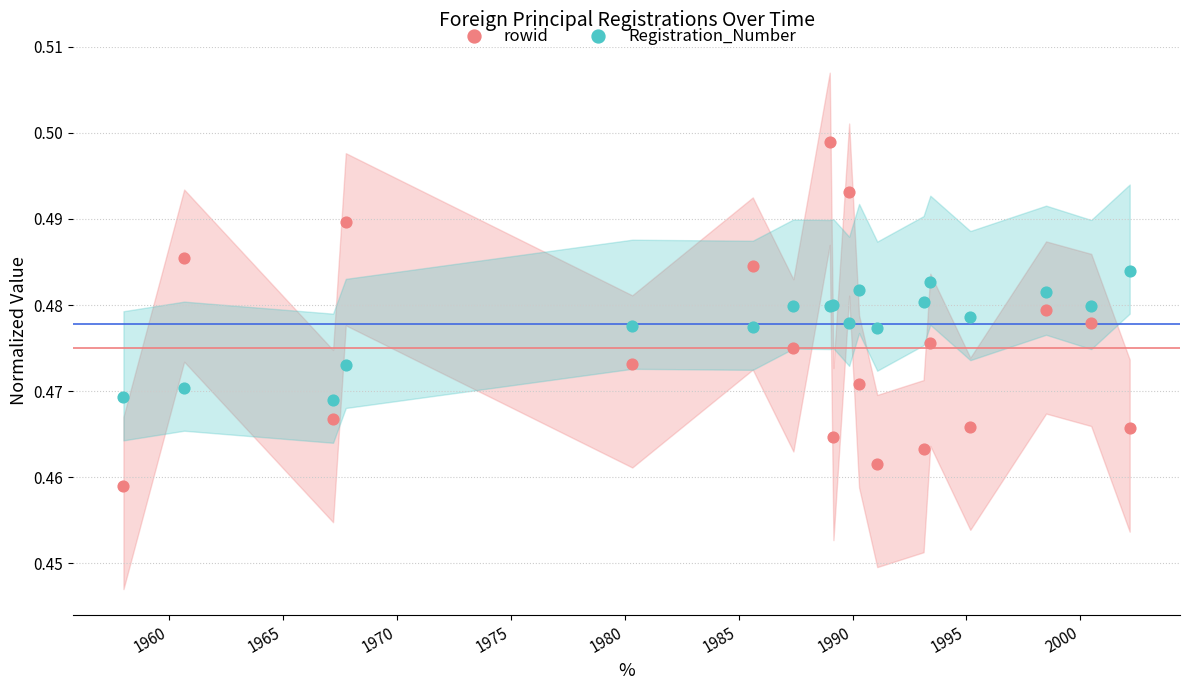

What is the X range (max minus min) for the scatter plot?

16130.0